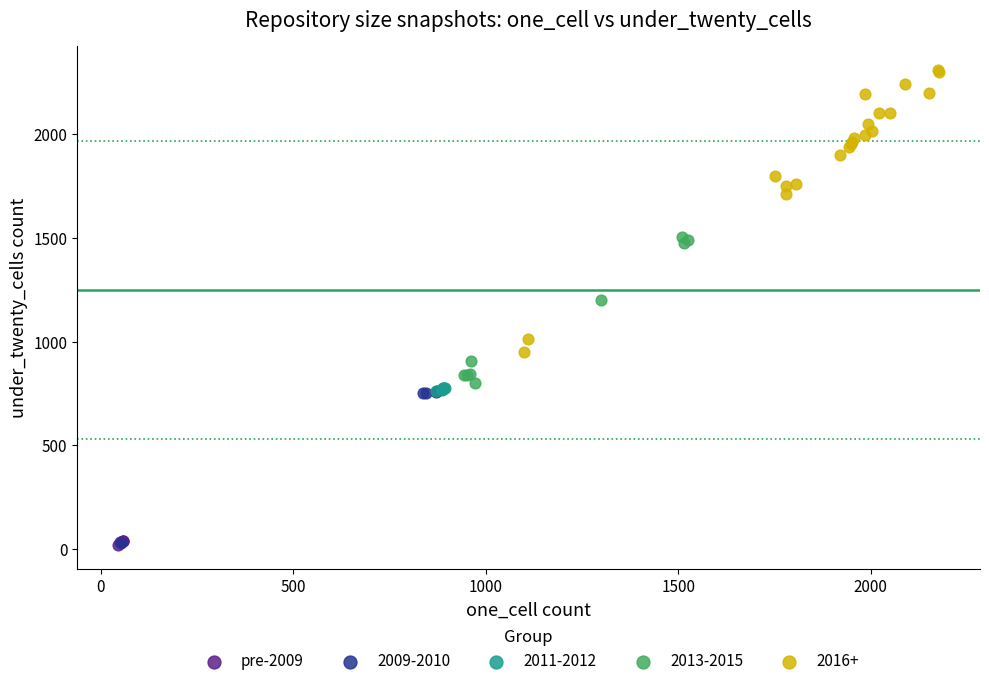

Which series has the widest spread of Y values?

2016+